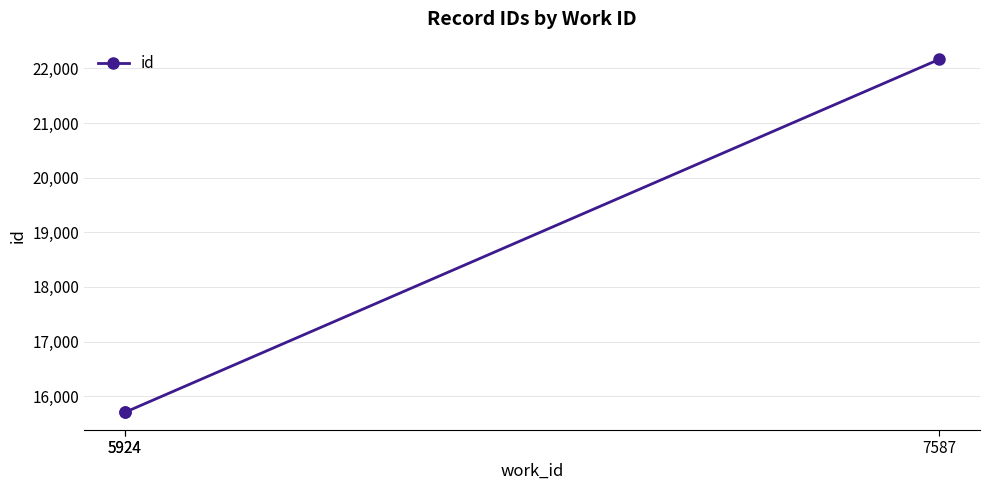

What is the change in value from 5924 to 7587?

+6464